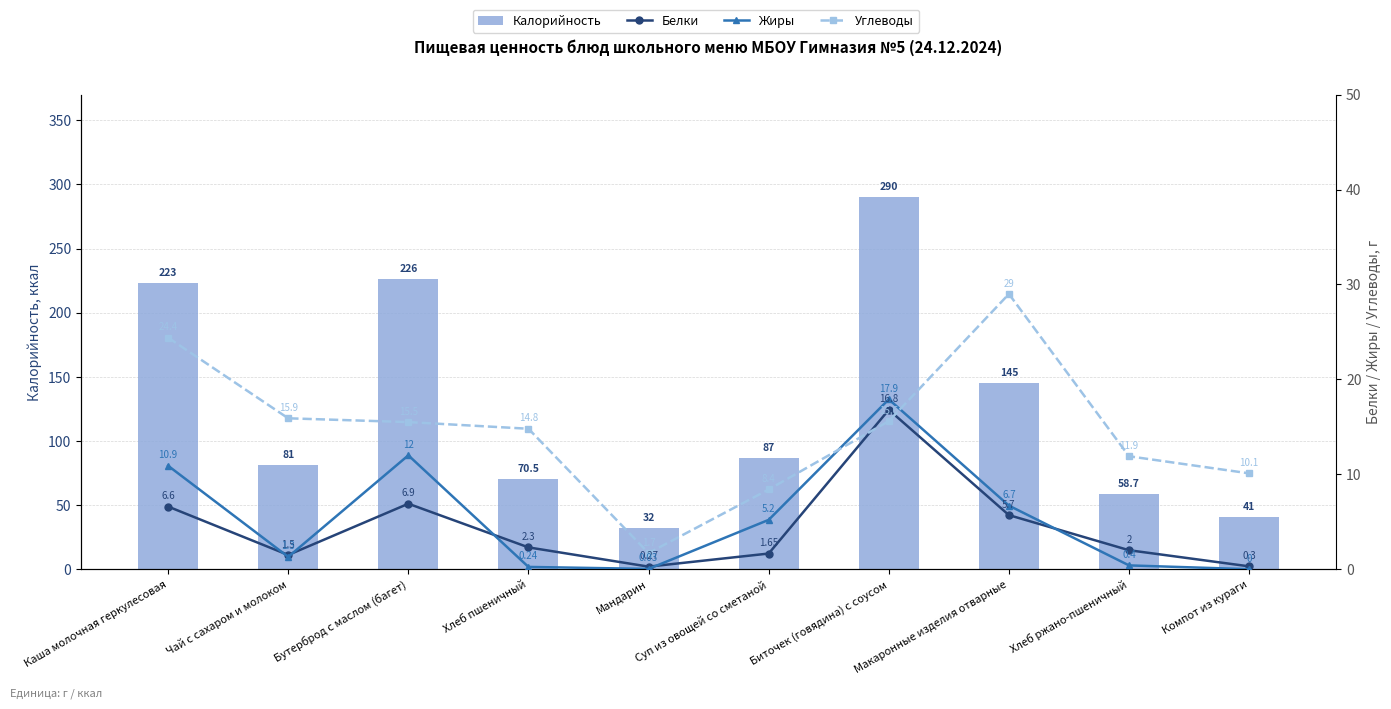

Which has a higher value, Чай с сахаром и молоком or Биточек (говядина) с соусом?

Биточек (говядина) с соусом